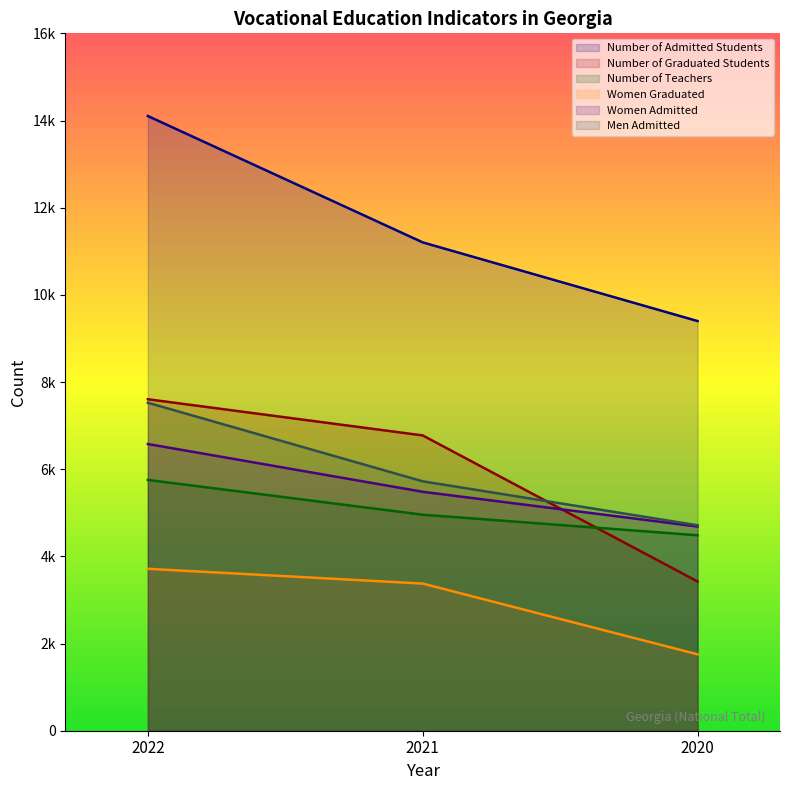

Reading left to right, extract all data points from this chart.

Number of Admitted Students: 14103	11204	9399
Number of Graduated Students: 7605	6775	3424
Number of Teachers: 5754	4956	4484
Women Graduated: 3715	3376	1753
Women Admitted: 6578	5482	4685
Men Admitted: 7525	5722	4714